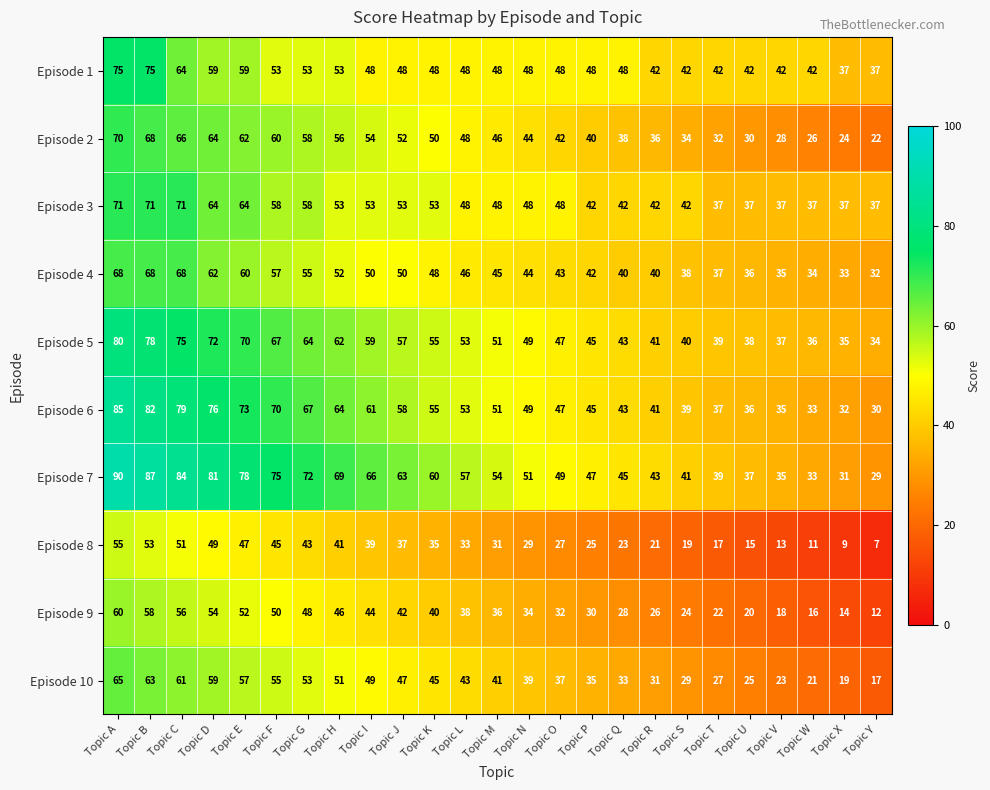

Which series has the largest total across all categories?

Episode 7